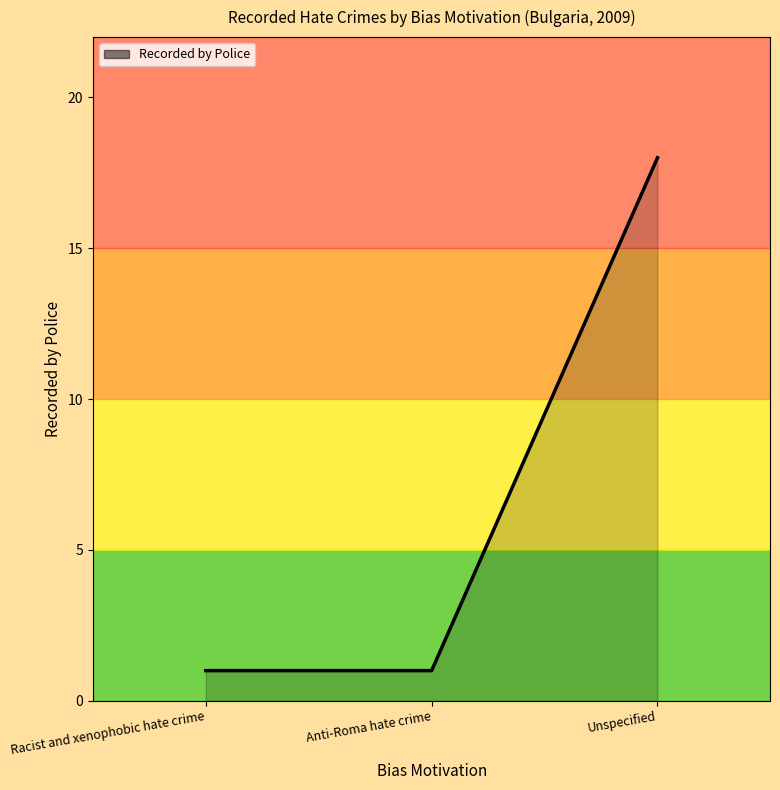

Count the number of data series in this chart.

1